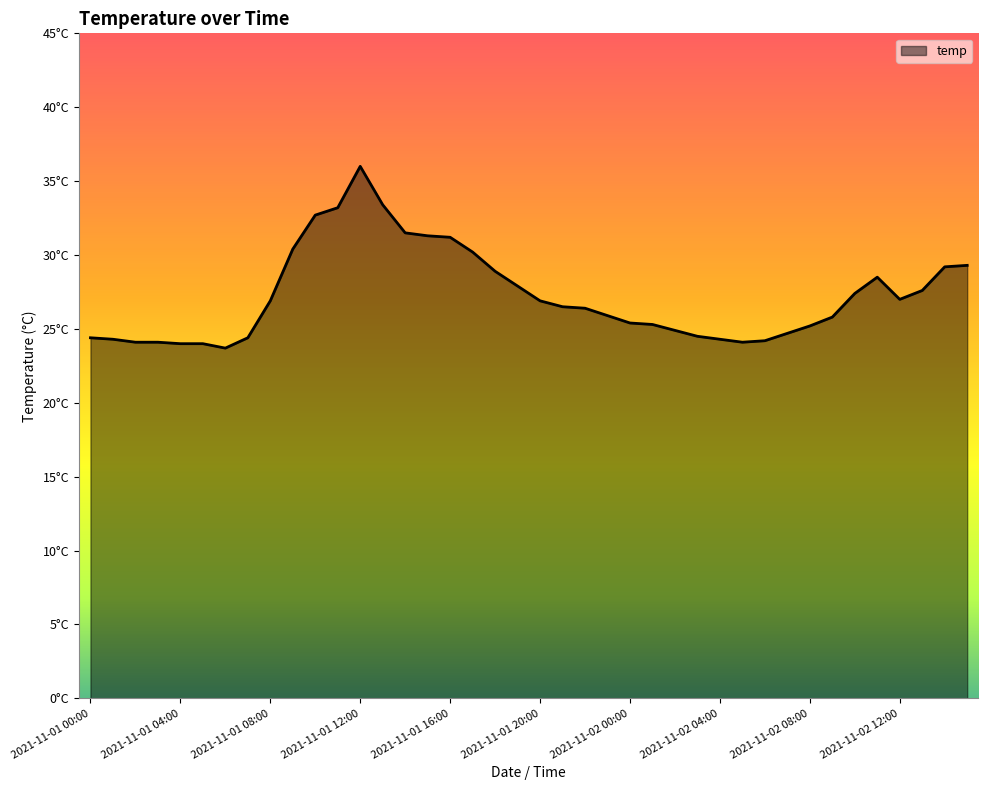

Does the chart have visible grid lines?

No